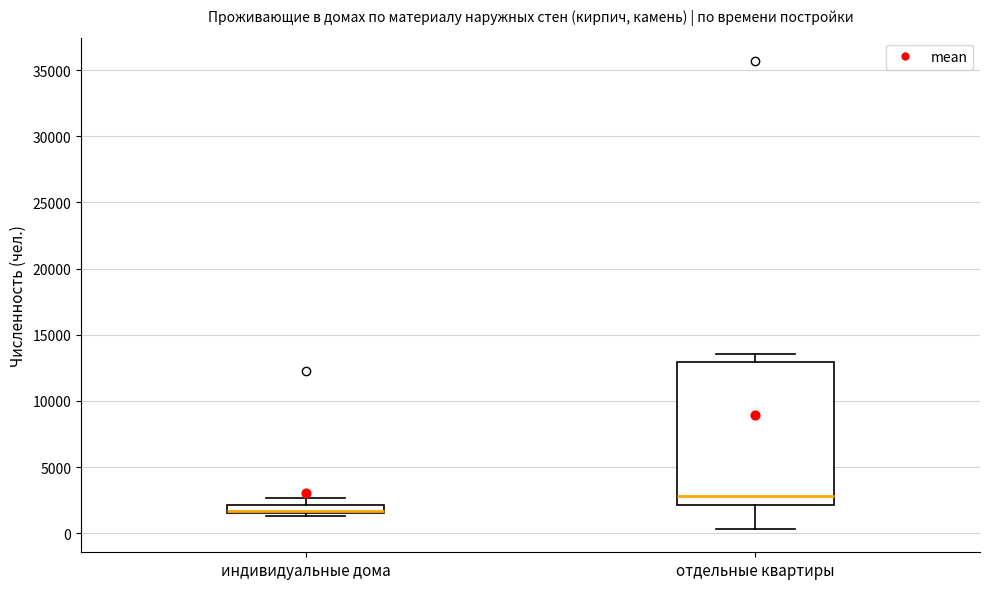

Which box is the tallest, from its lower edge to its upper edge?

отдельные квартиры